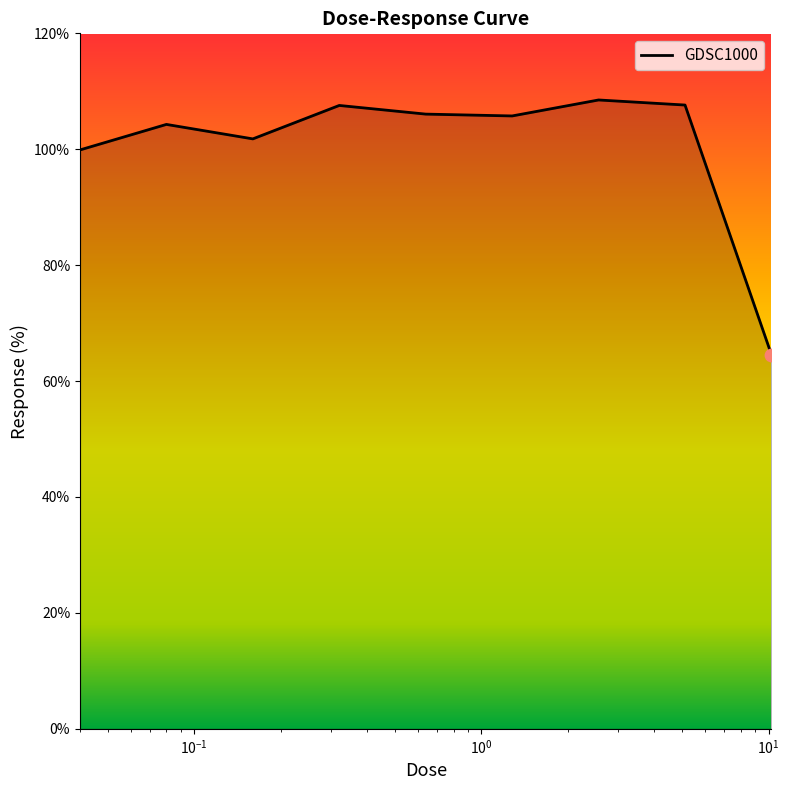

What is the difference between the maximum and minimum values?

44.0